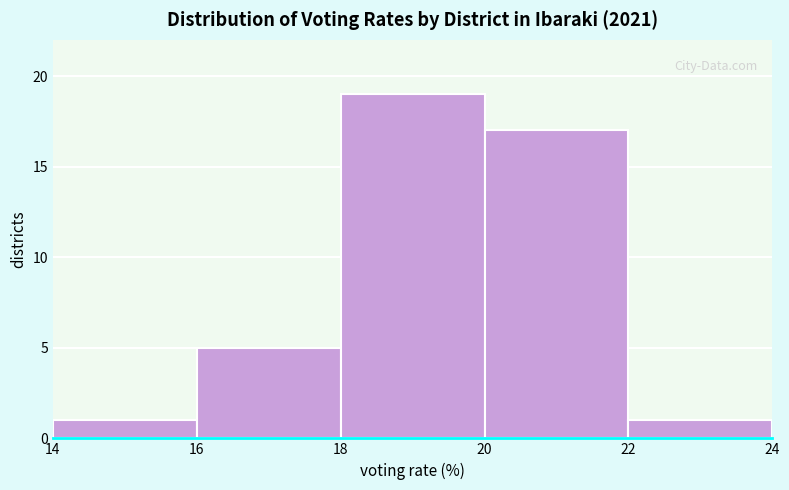

Reading left to right, list every bar in this chart as the range it spans on the x-axis followed by its height. The values are not printed on the chart, so give them approximately, as read against the axis.

14 to 16: 1
16 to 18: 5
18 to 20: 19
20 to 22: 17
22 to 24: 1